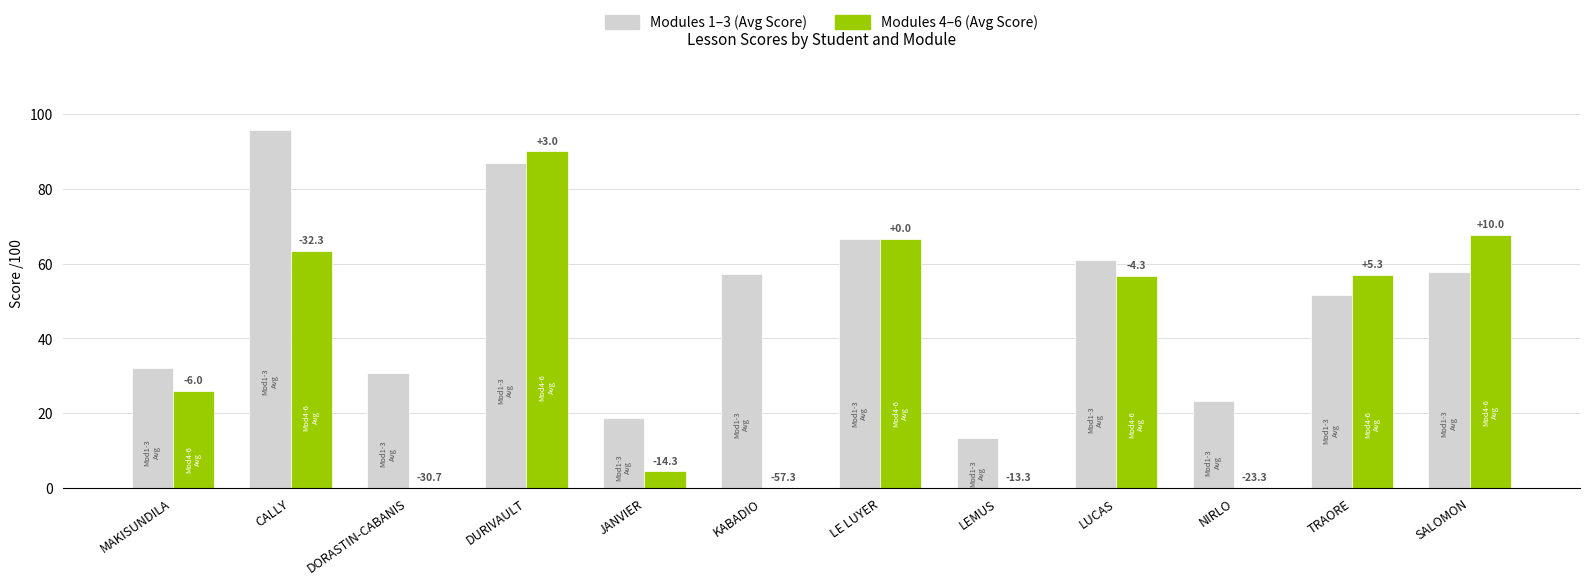

What is the average value of the Modules 1–3 (Avg Score) series?

49.6